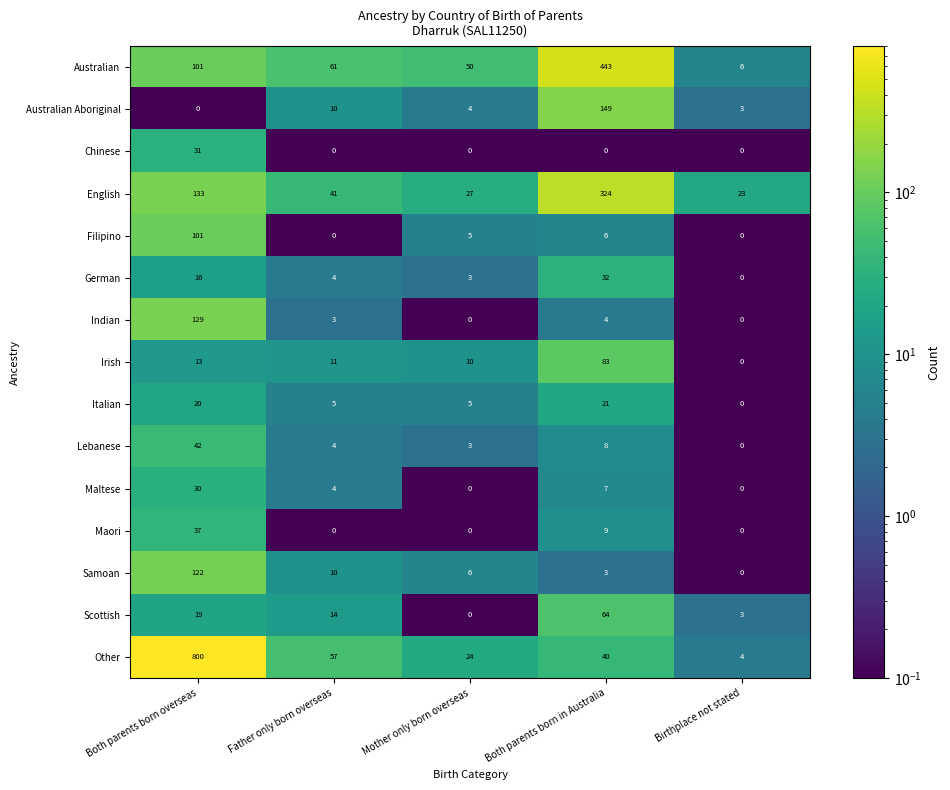

What is the sum of all Chinese values?

31